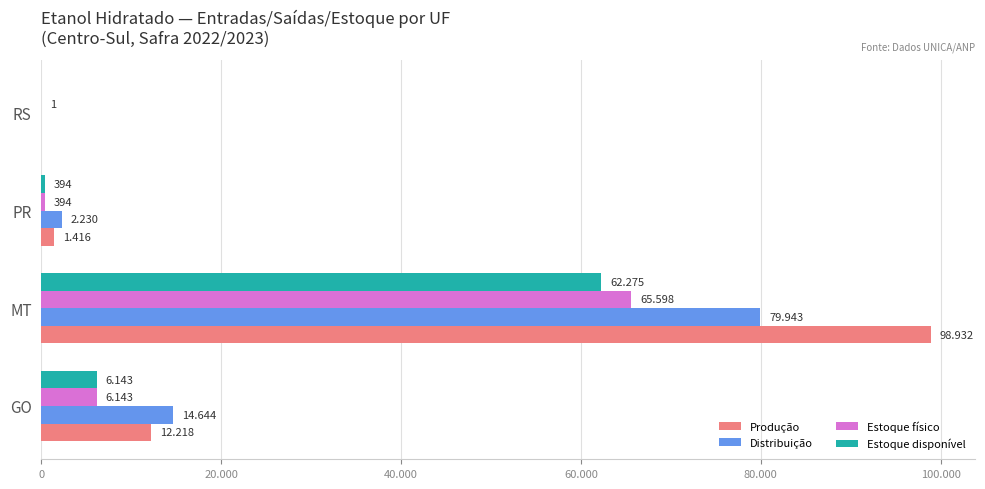

Are the bars horizontal?

Yes